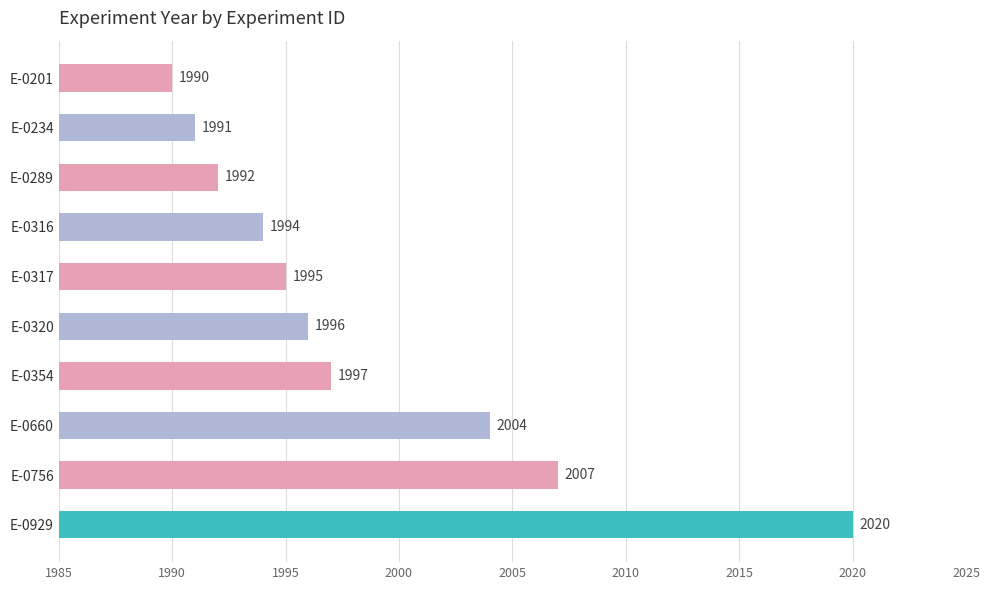

How many bars are there in total?

10